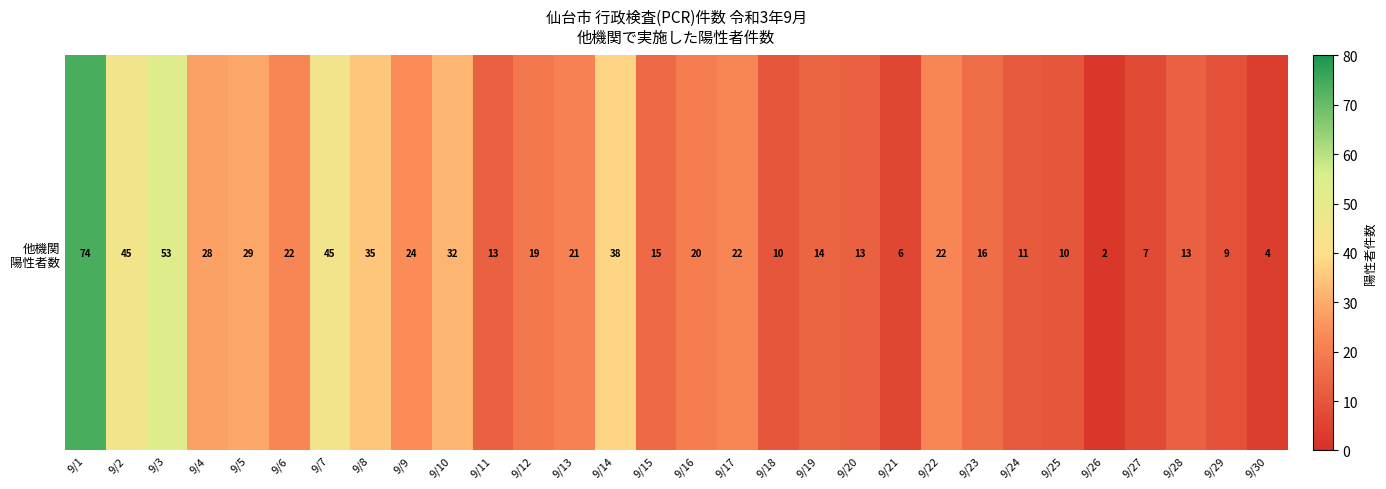

Where does the data first go above 20?

9/1